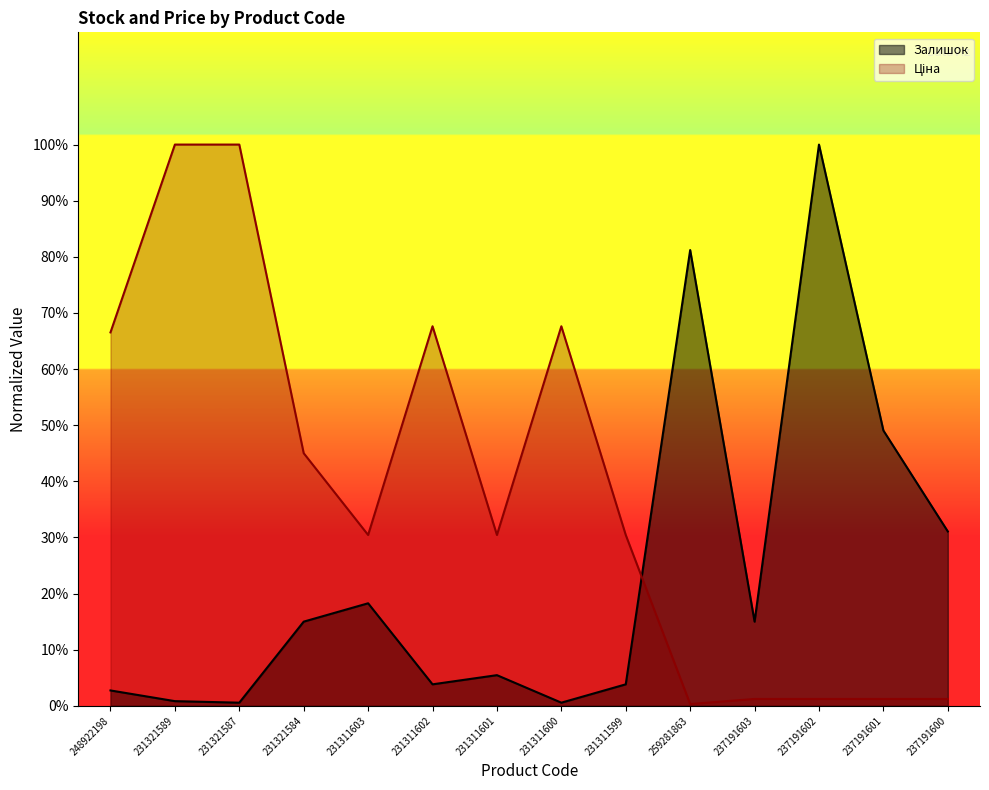

At which category is the sum across all series the highest?

237191602